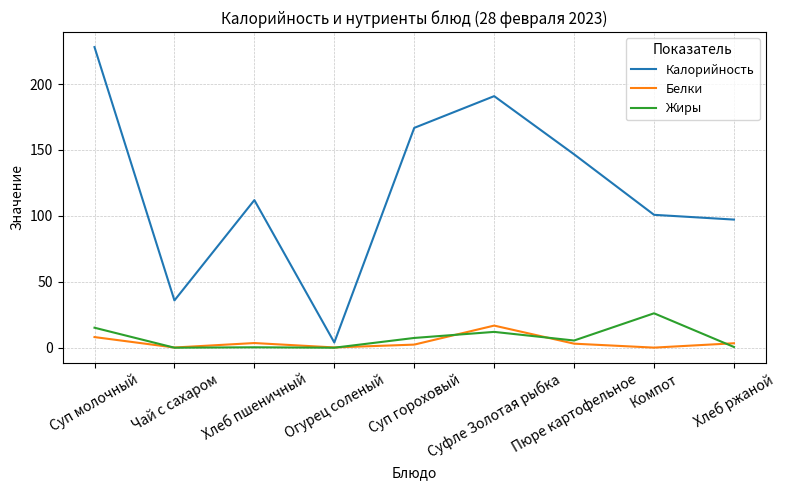

Which series has the largest range (max minus min)?

Калорийность